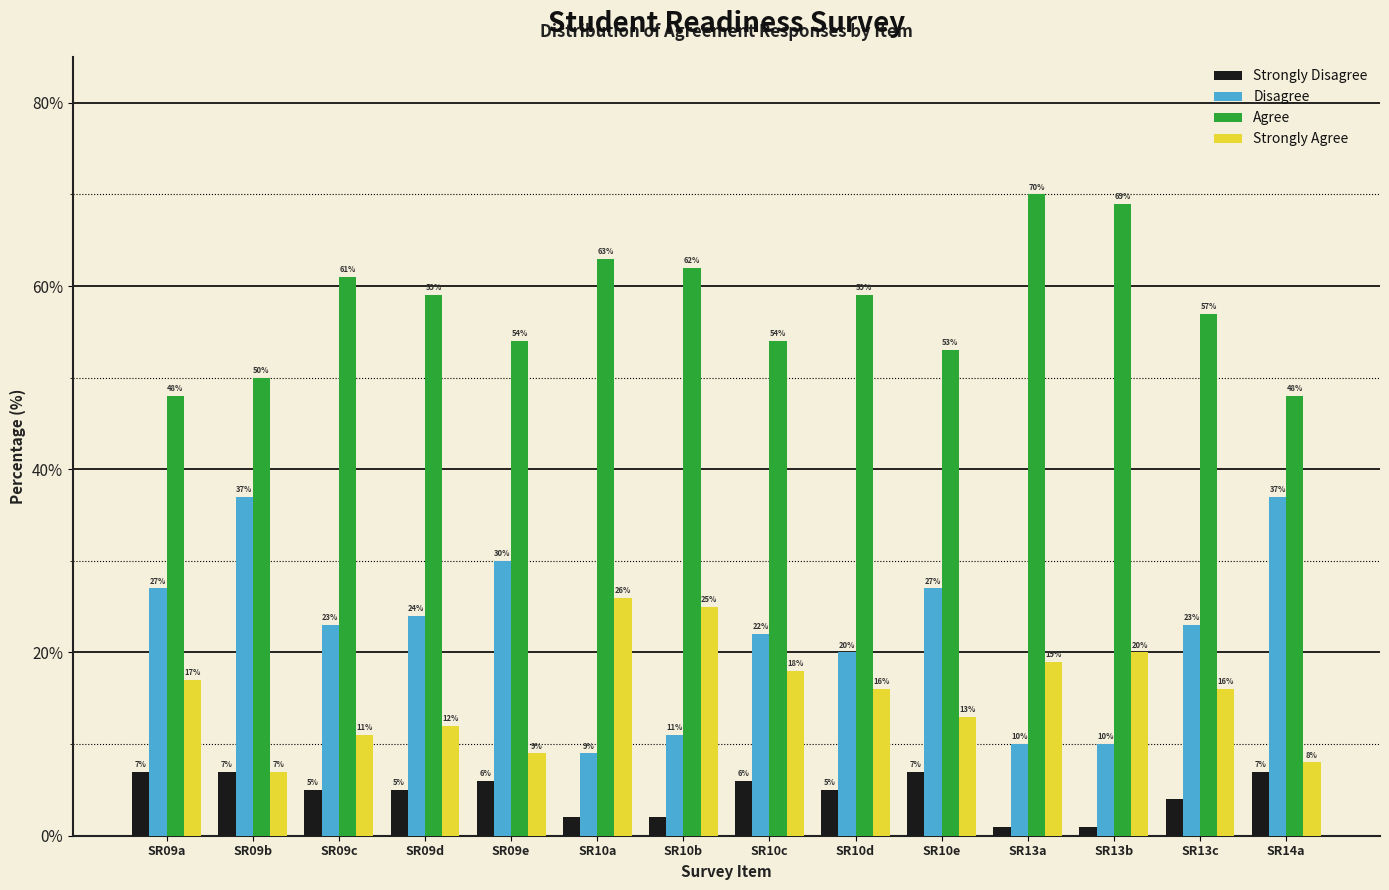

Reading left to right, extract all data points from this chart.

Strongly Disagree: SR09a=7	SR09b=7	SR09c=5	SR09d=5	SR09e=6	SR10a=2	SR10b=2	SR10c=6	SR10d=5	SR10e=7	SR13a=1	SR13b=1	SR13c=4	SR14a=7
Disagree: SR09a=27	SR09b=37	SR09c=23	SR09d=24	SR09e=30	SR10a=9	SR10b=11	SR10c=22	SR10d=20	SR10e=27	SR13a=10	SR13b=10	SR13c=23	SR14a=37
Agree: SR09a=48	SR09b=50	SR09c=61	SR09d=59	SR09e=54	SR10a=63	SR10b=62	SR10c=54	SR10d=59	SR10e=53	SR13a=70	SR13b=69	SR13c=57	SR14a=48
Strongly Agree: SR09a=17	SR09b=7	SR09c=11	SR09d=12	SR09e=9	SR10a=26	SR10b=25	SR10c=18	SR10d=16	SR10e=13	SR13a=19	SR13b=20	SR13c=16	SR14a=8